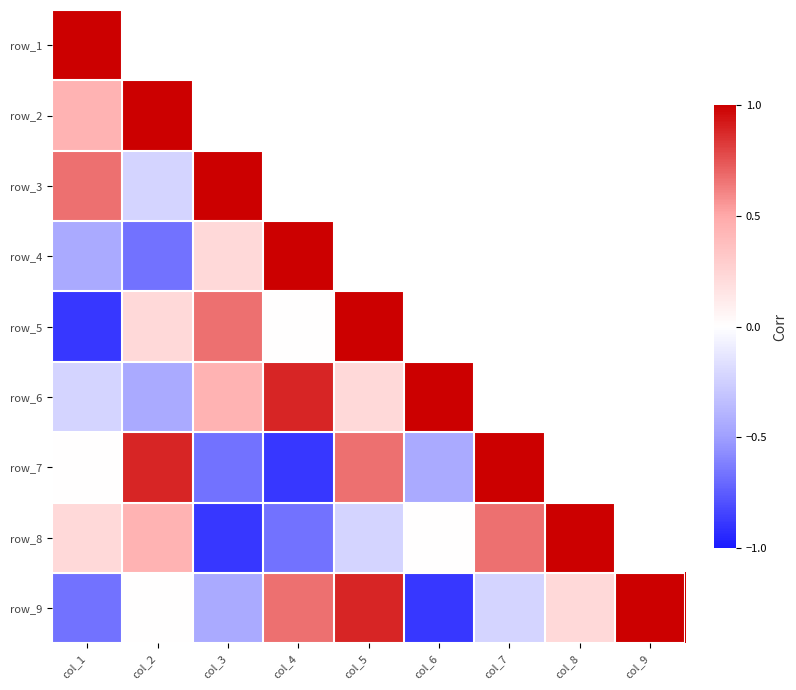

The value of row_6 at col_4 is -0.6. True or false?

False